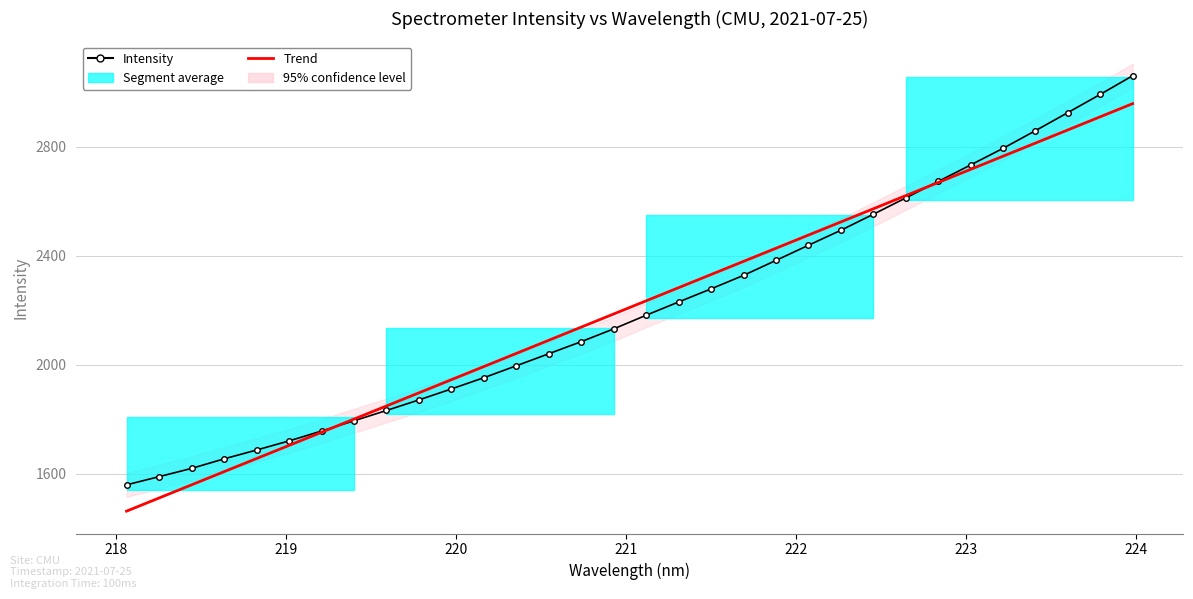

True or false: Trend and Intensity cross at least once.

True